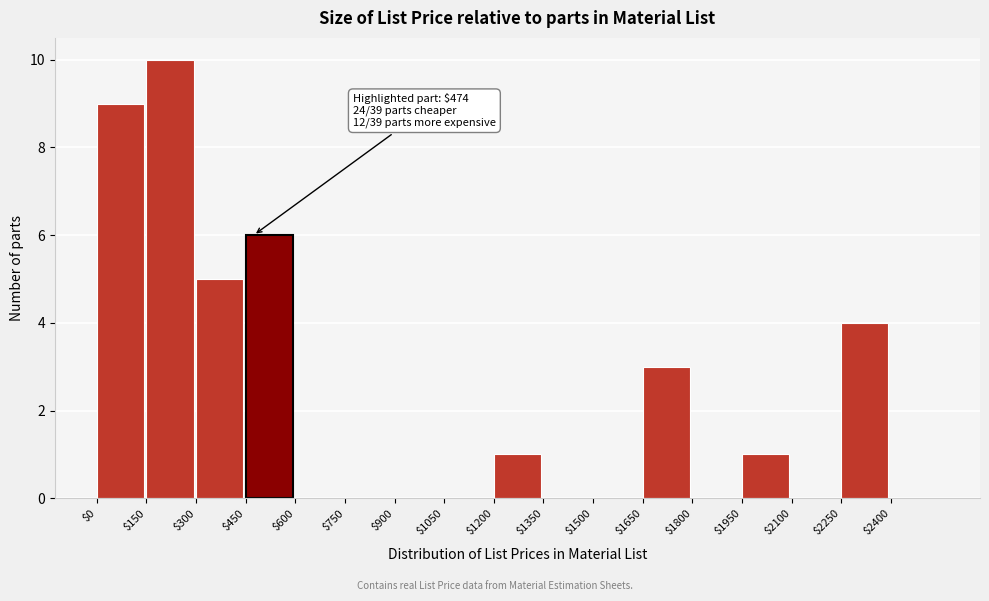

Which range on the x-axis has the tallest bar?

150 to 300